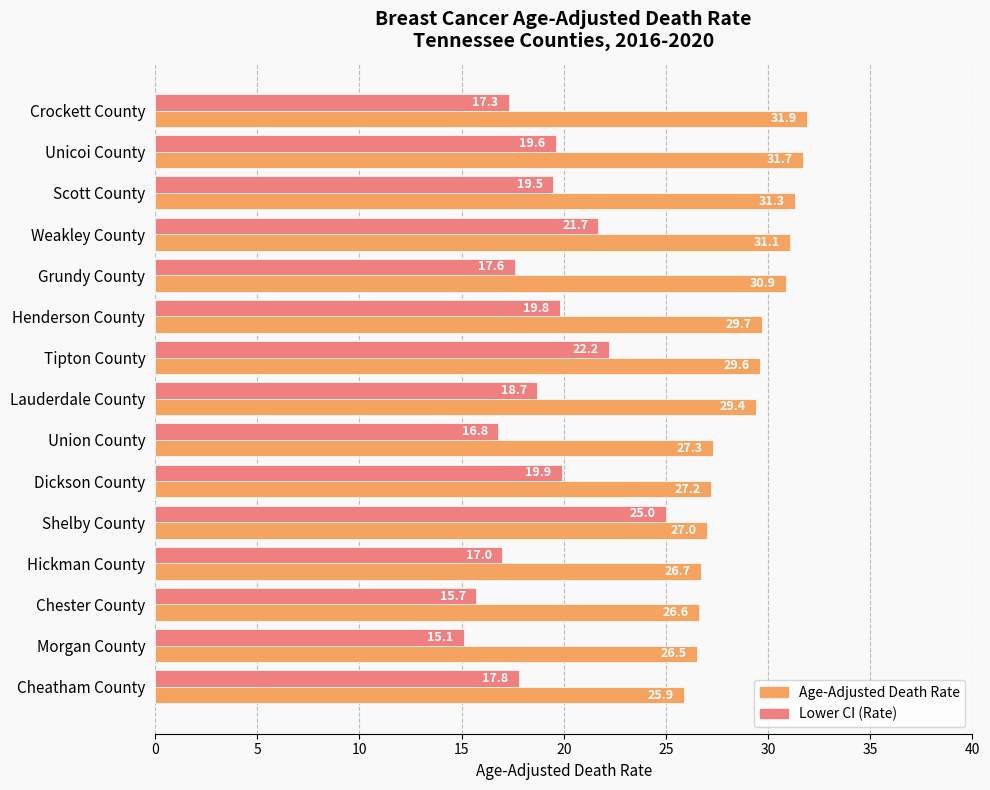

What are all the series names shown in the legend?

Age-Adjusted Death Rate, Lower CI (Rate)